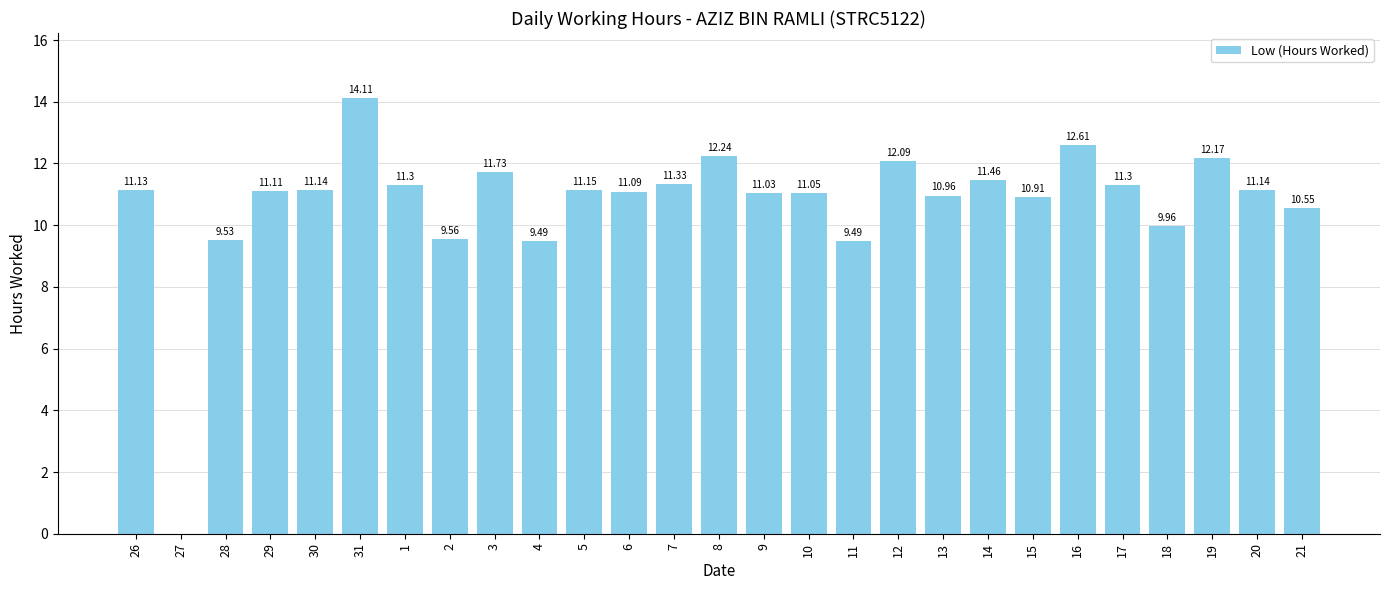

What is the greatest value displayed?

14.1